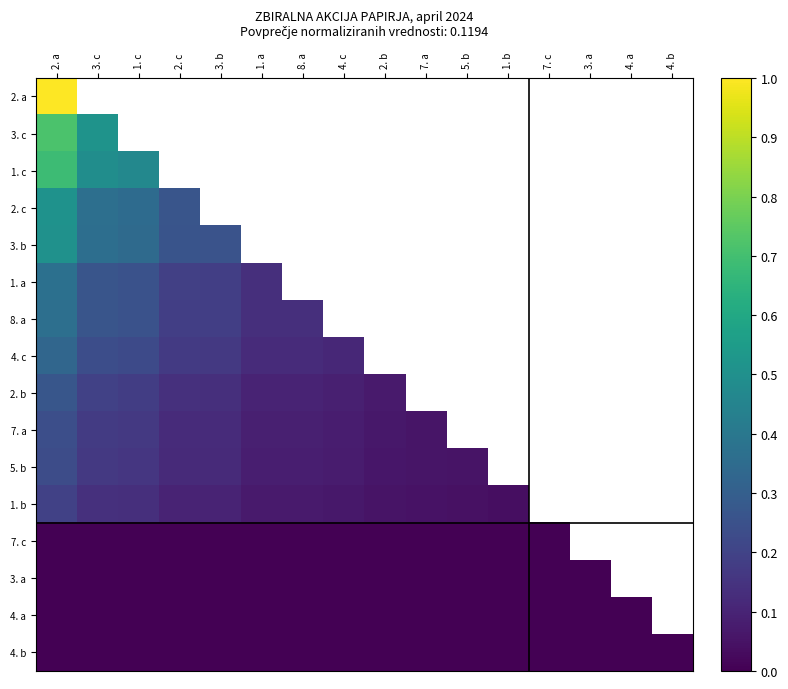

What is the difference between the 7. a values at 2. a and 2. c?

0.1